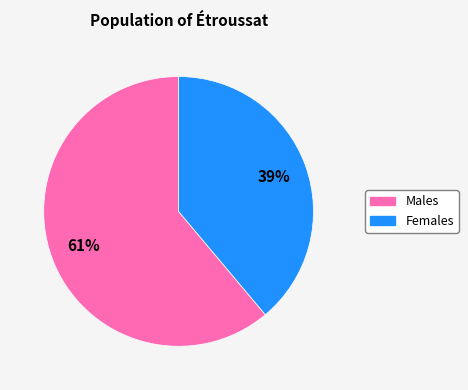

To the nearest percent, what is the average slice percentage?

50%